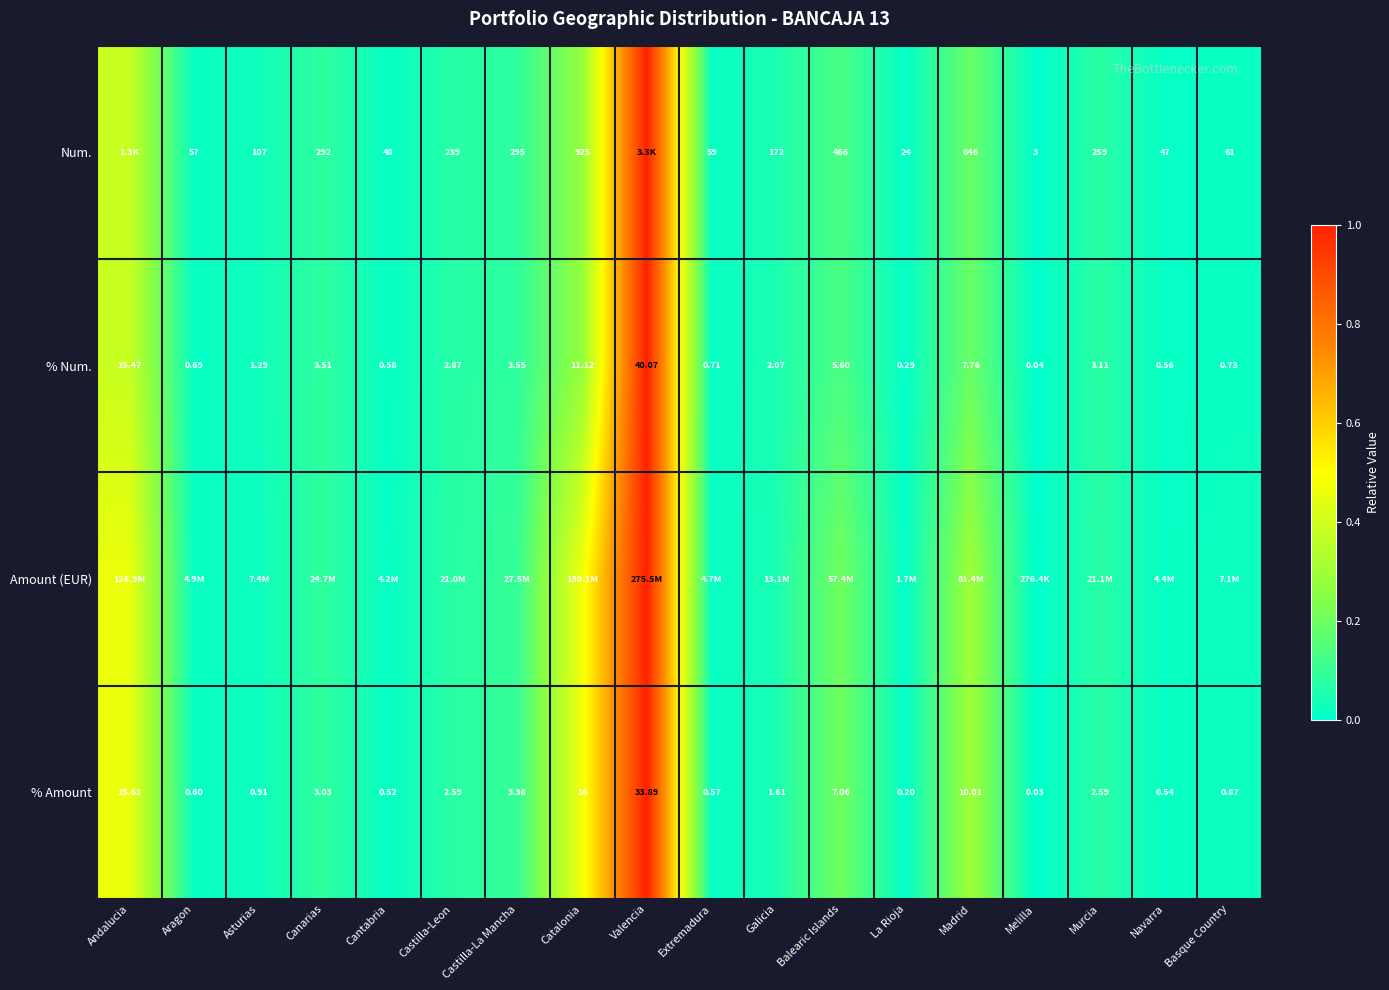

Is the value of Num. at Madrid greater than the value of % Amount at Asturias?

Yes